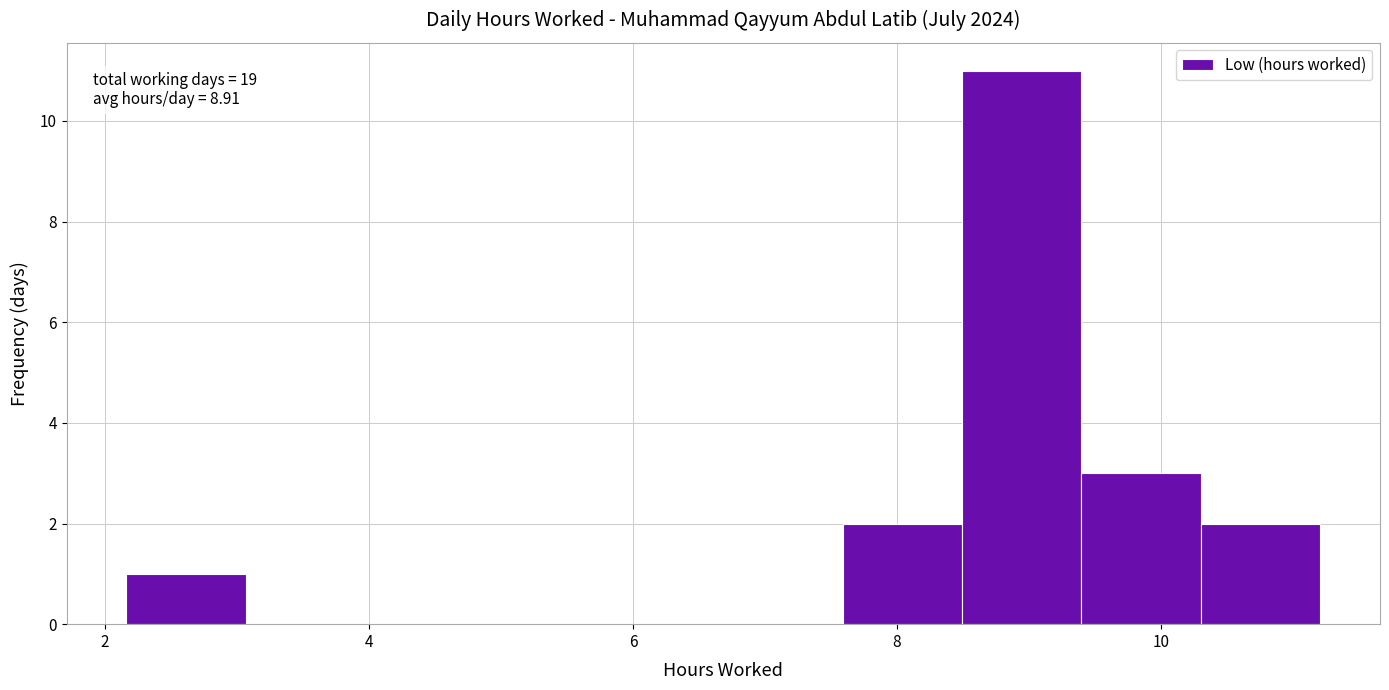

Which range on the x-axis has the tallest bar?

8.4 to 9.4